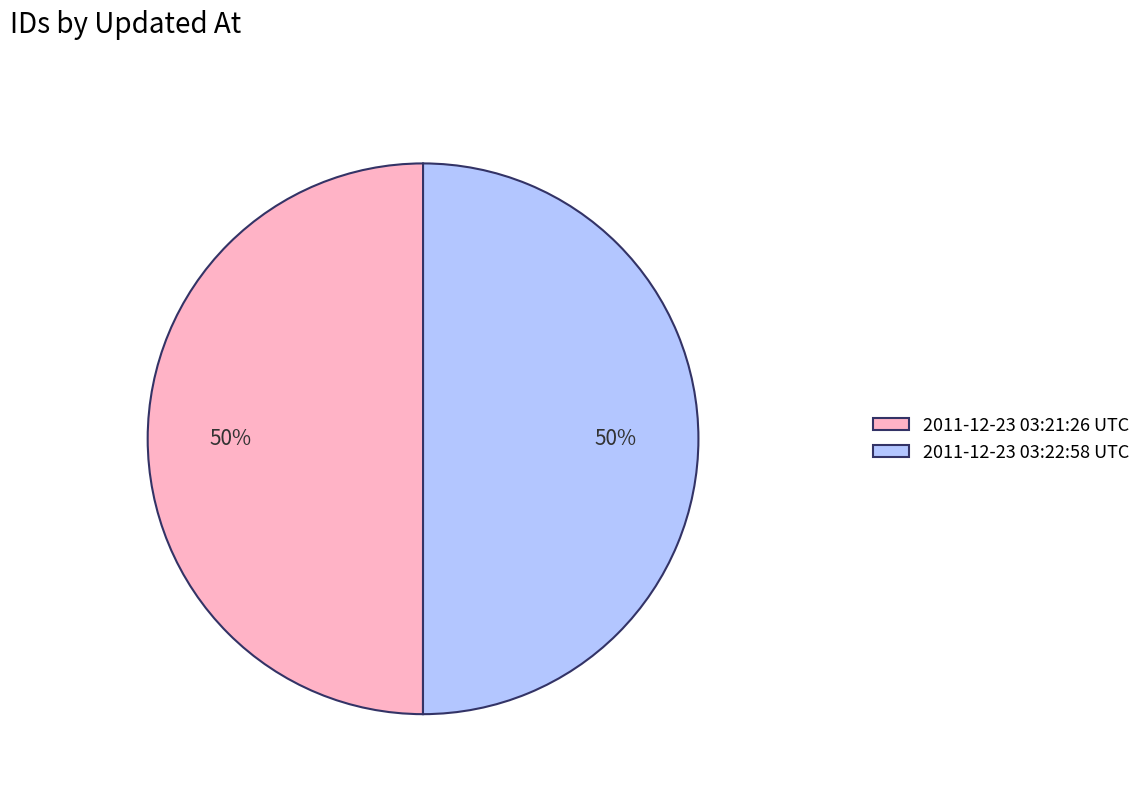

What is the ratio of the value at 2011-12-23 03:21:26 UTC to the value at 2011-12-23 03:22:58 UTC?

1.0